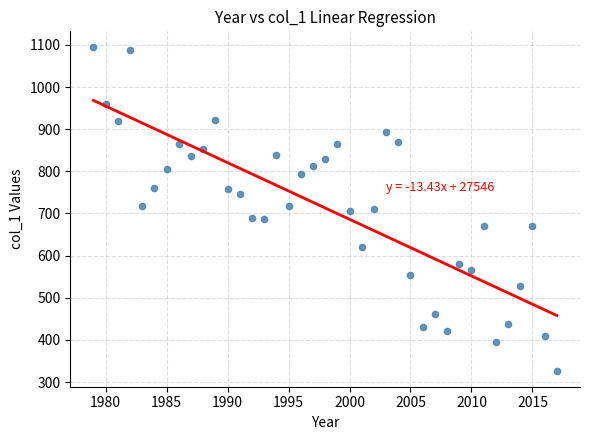

What is the range of Y values (max minus min)?

766.4